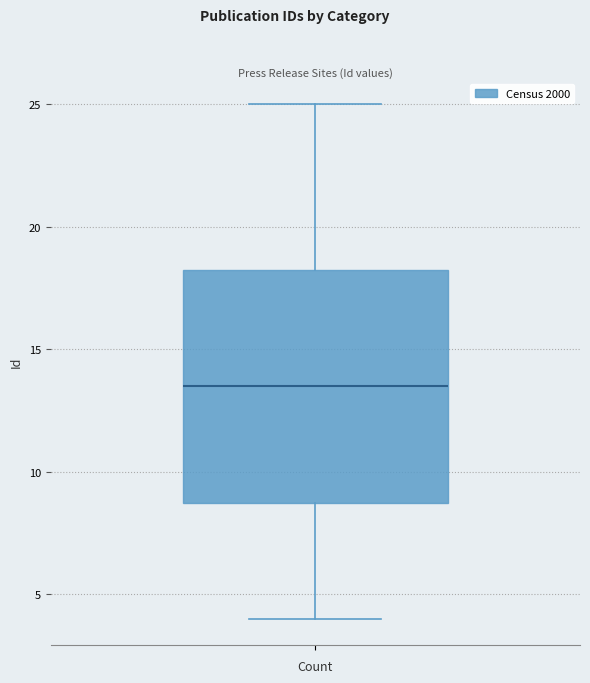

Read this box plot against the y-axis: the position of the median line, the range covered by the box, and the ends of both whiskers. The values are not printed on the chart, so give them approximately, as read against the axis.

median 13.5, box 9.0 to 18.5, whiskers 4.0 to 25.0